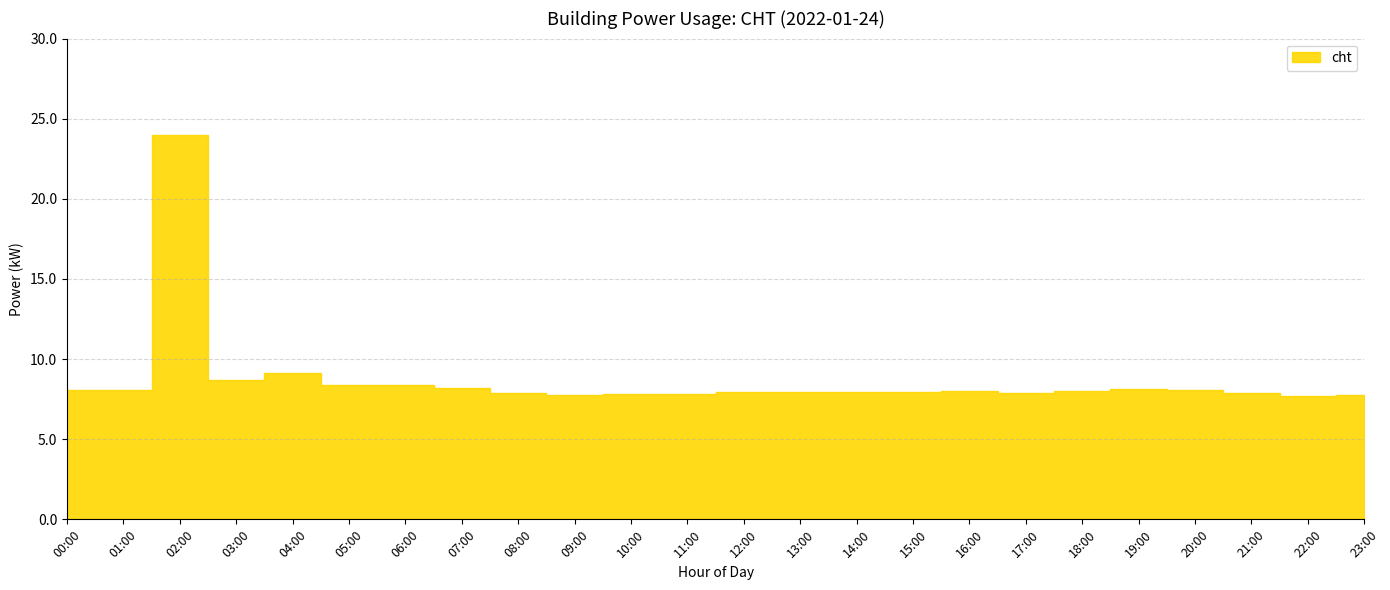

List the labels in order of value, largest first.

02:00, 04:00, 03:00, 05:00, 06:00, 07:00, 19:00, 01:00, 20:00, 00:00, 18:00, 16:00, 14:00, 13:00, 12:00, 15:00, 08:00, 17:00, 21:00, 10:00, 11:00, 23:00, 09:00, 22:00